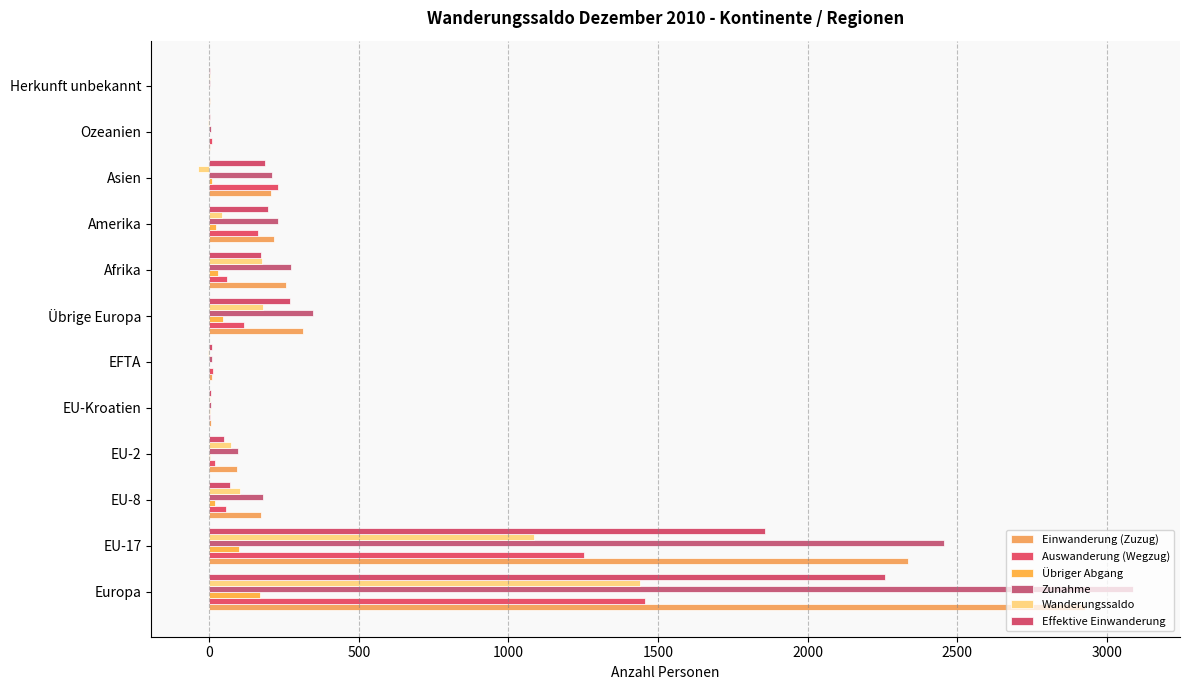

Count the number of data series in this chart.

6